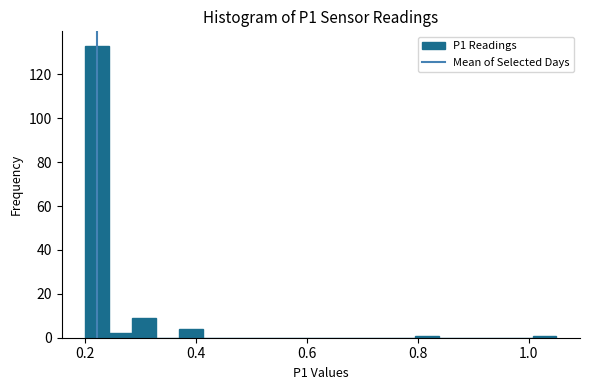

Around what value on the x-axis is the tallest bar? Give the approximate position of its centre, as read against the axis.

0.22